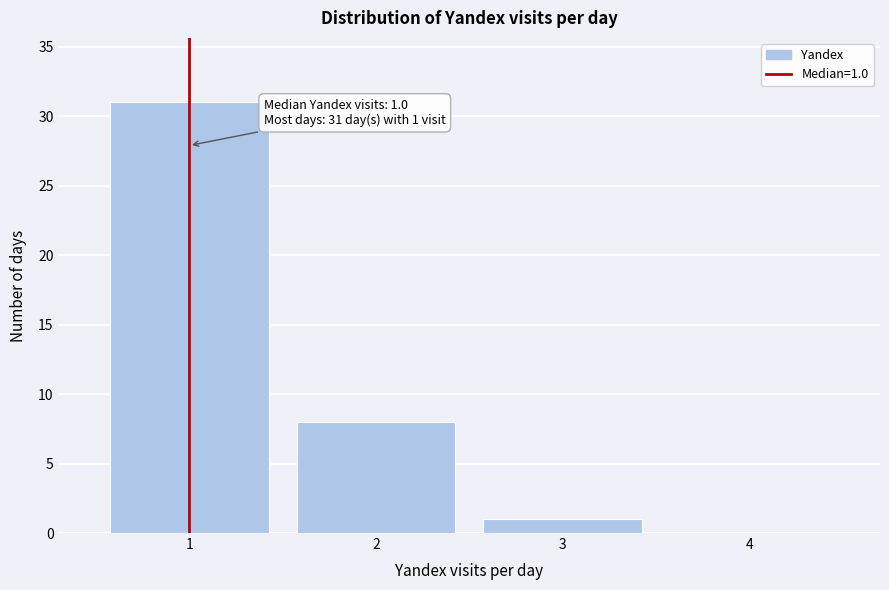

Reading right to left, list all the values displayed in this chart.

4=0	3=1	2=8	1=31